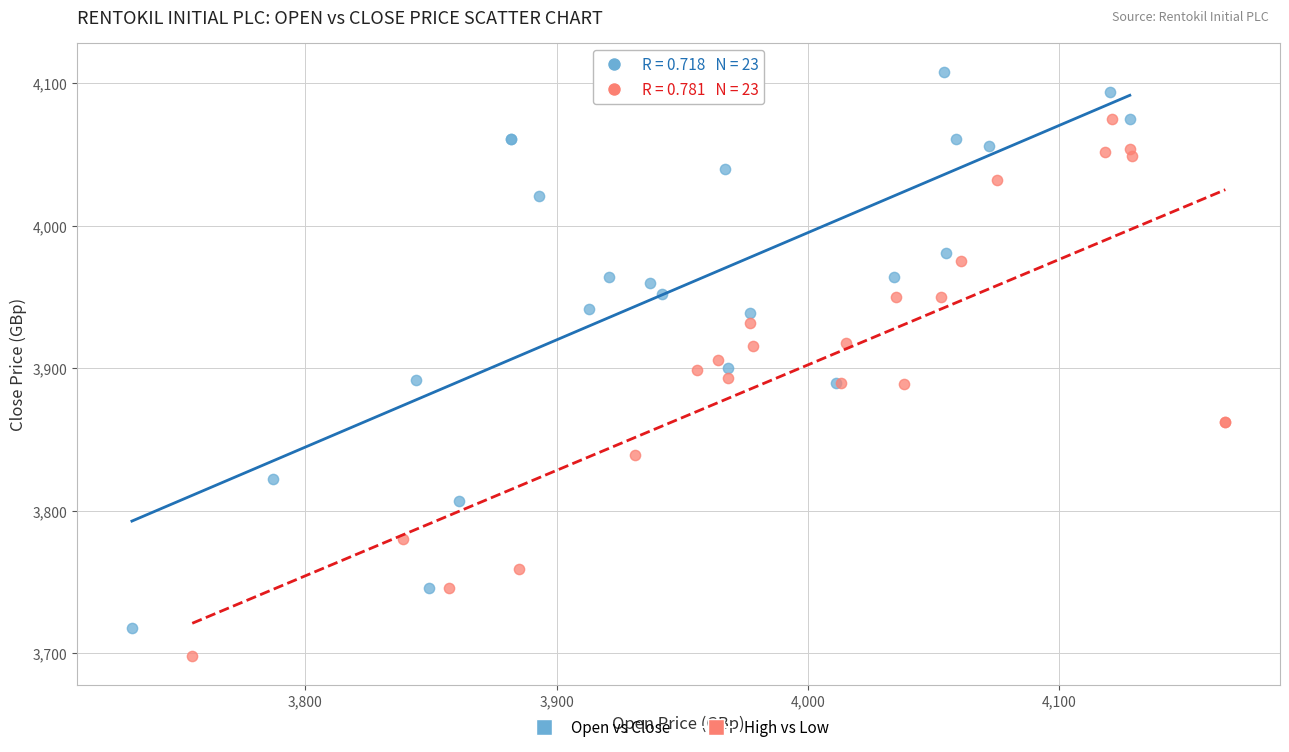

Which series reaches the maximum Y coordinate?

Open vs Close